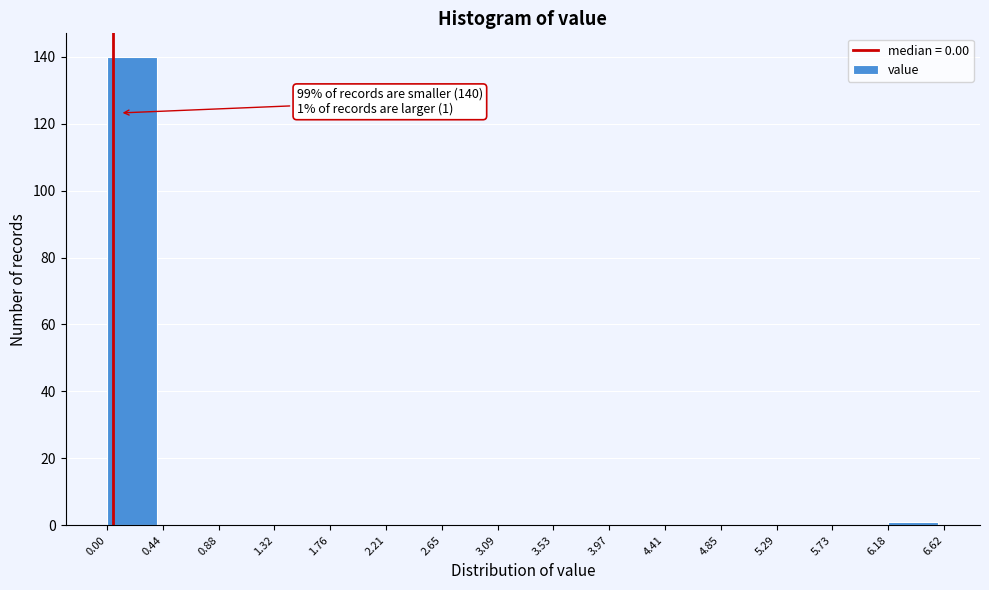

Which range on the x-axis has the tallest bar?

0.00 to 0.44